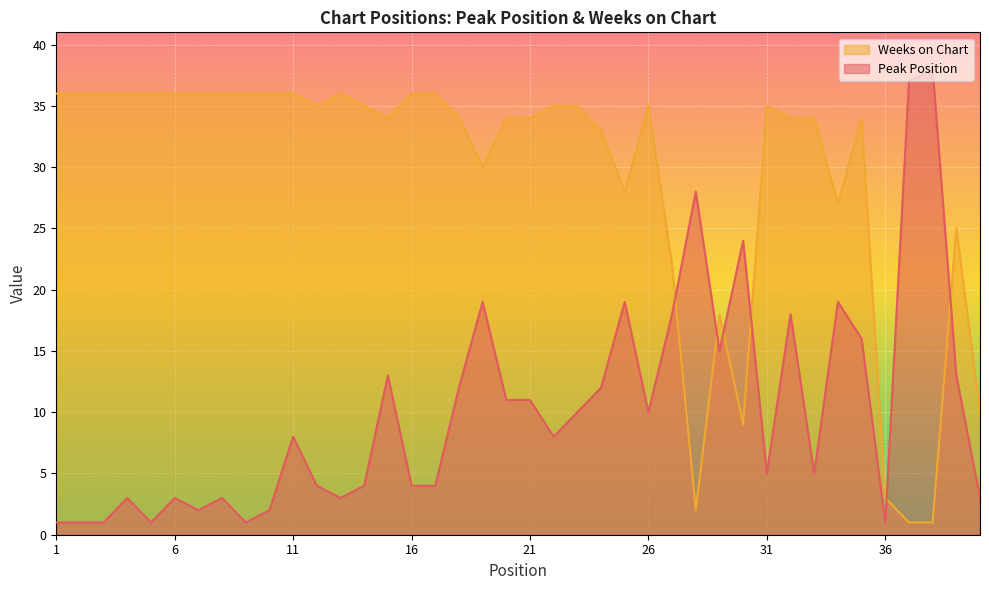

After their last crossing, which series has the higher values: Weeks on Chart or Peak Position?

Weeks on Chart